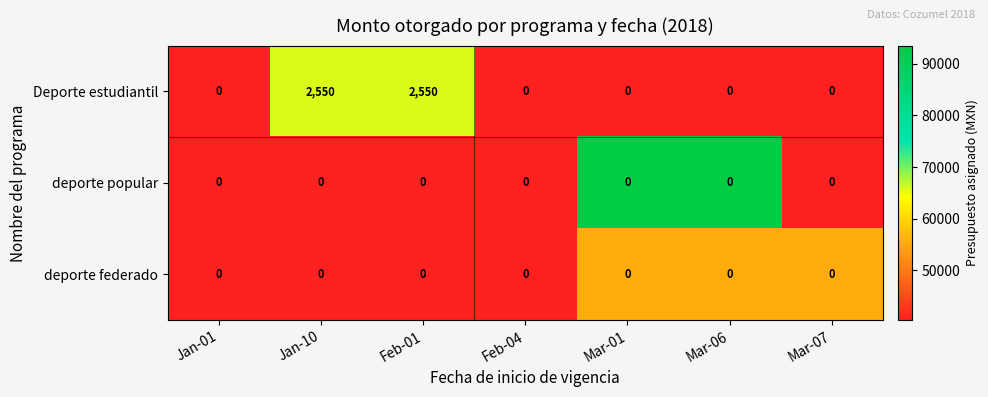

Reading right to left, list all the values displayed in this chart.

Deporte estudiantil: 0	0	0	0	2550	2550	0
deporte popular: 0	0	0	0	0	0	0
deporte federado: 0	0	0	0	0	0	0